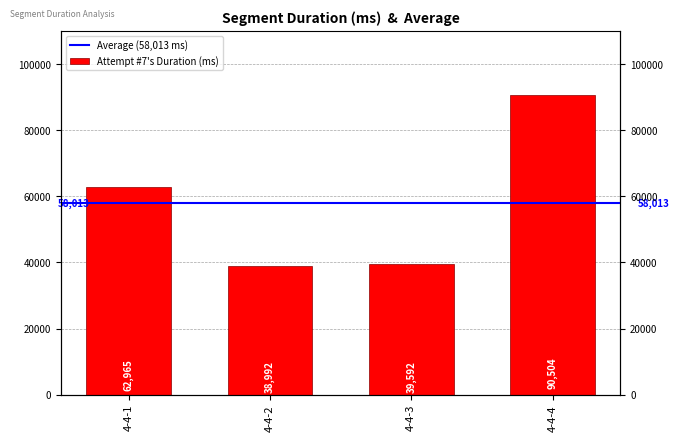

What is the change in value from 4-4-1 to 4-4-4?

+27539